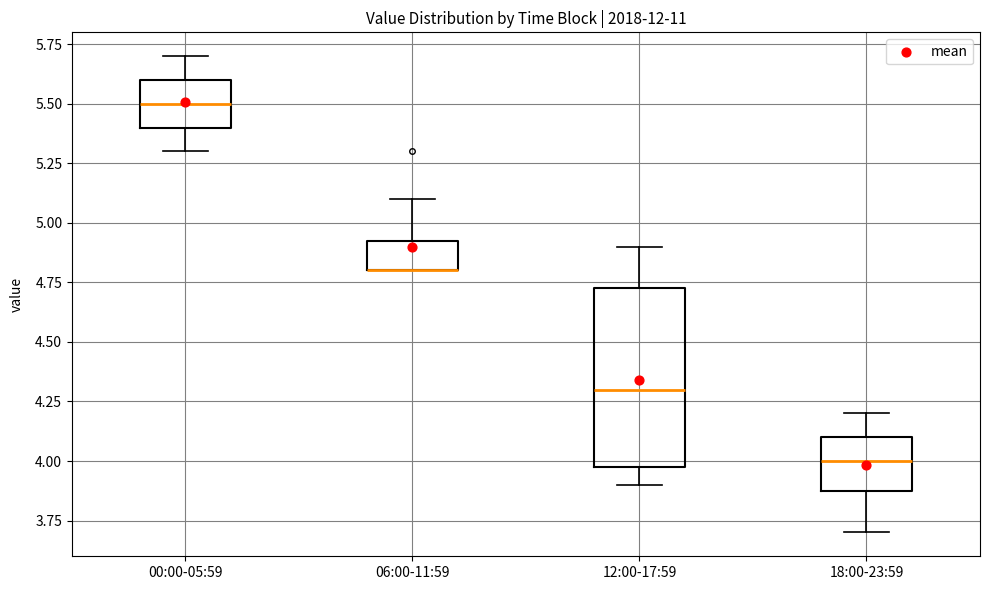

Where is the upper edge of the box for 06:00-11:59 on the y-axis? The values are not printed on the chart, so give them approximately, as read against the axis.

4.95